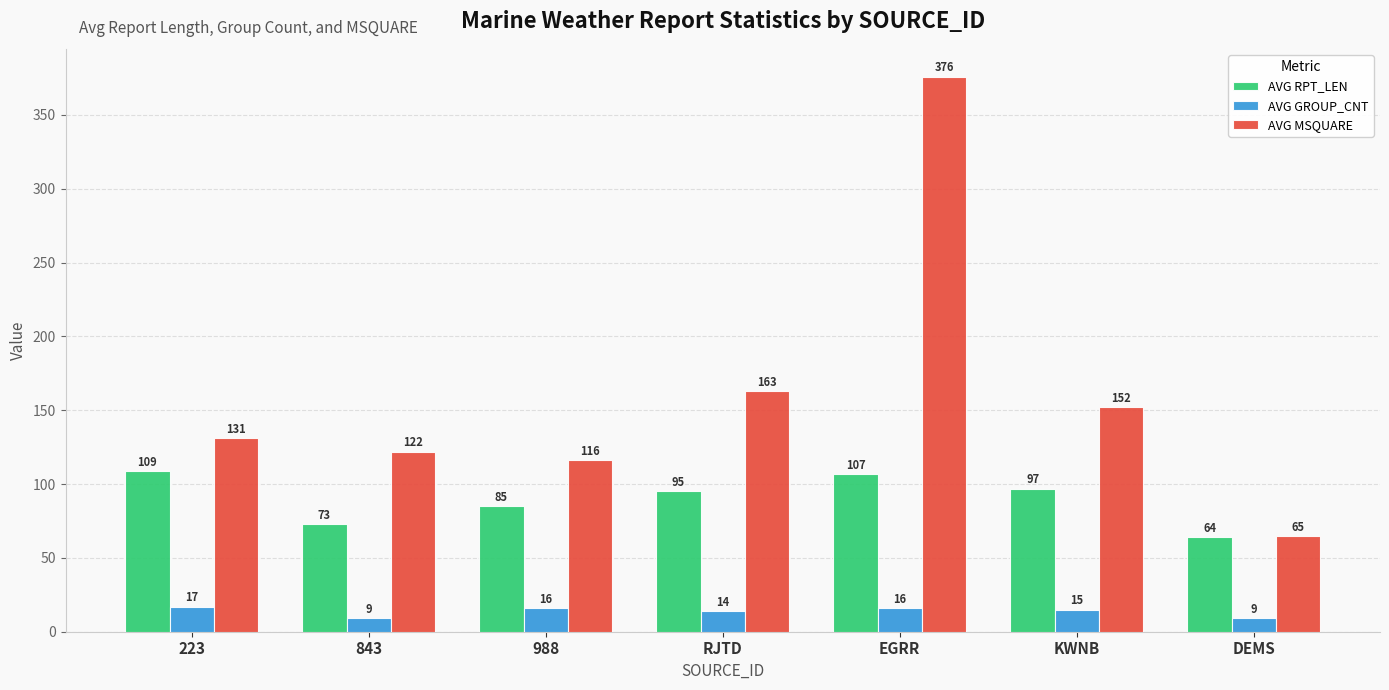

True or false: AVG RPT_LEN has a value of 109 at 223.

True